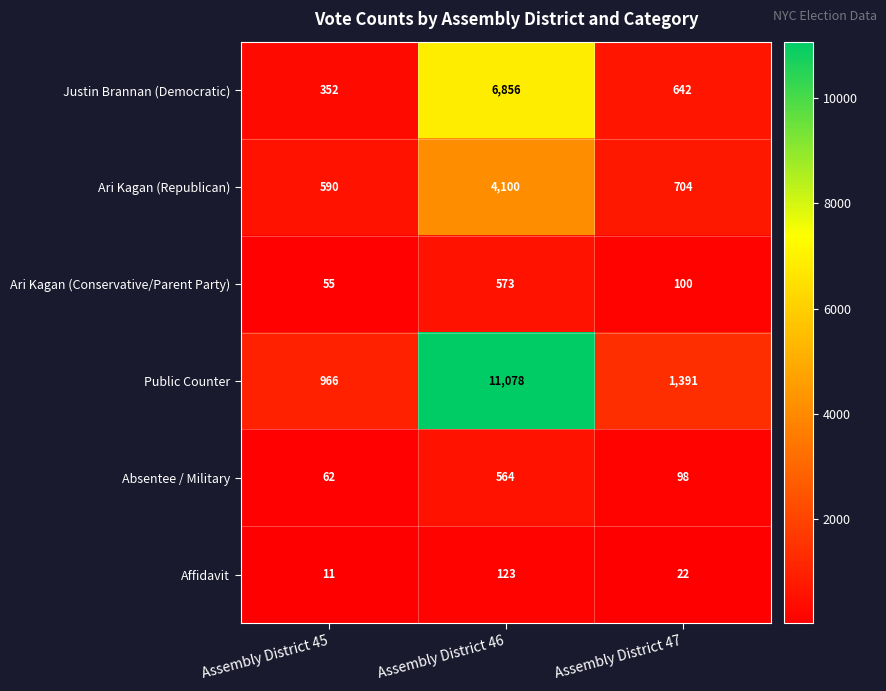

Reading right to left, extract all data points from this chart.

Justin Brannan (Democratic): 642	6856	352
Ari Kagan (Republican): 704	4100	590
Ari Kagan (Conservative/Parent Party): 100	573	55
Public Counter: 1391	11078	966
Absentee / Military: 98	564	62
Affidavit: 22	123	11